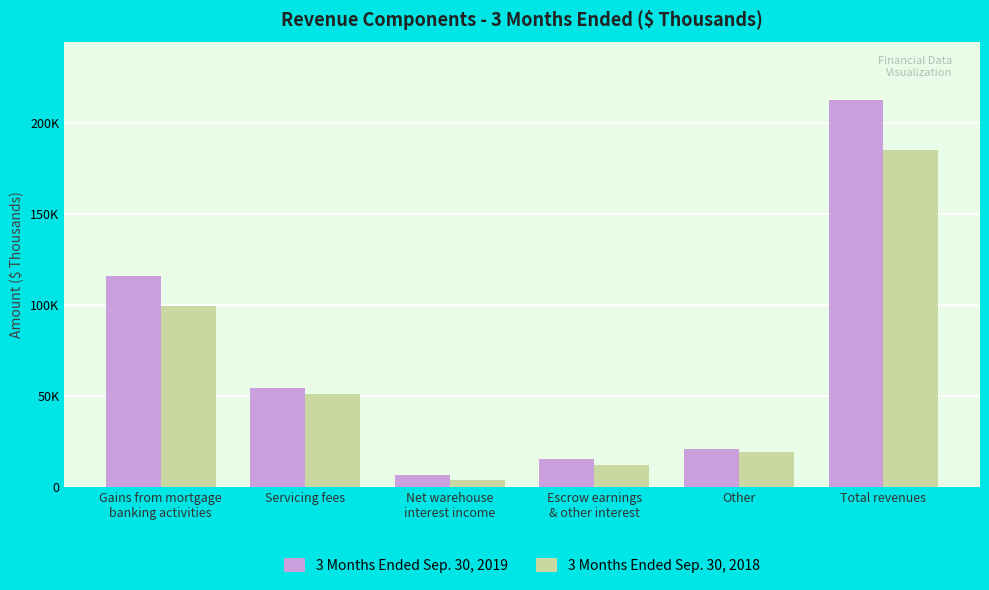

What is the difference between the second highest and minimum values in the 3 Months Ended Sep. 30, 2019 series?

109757